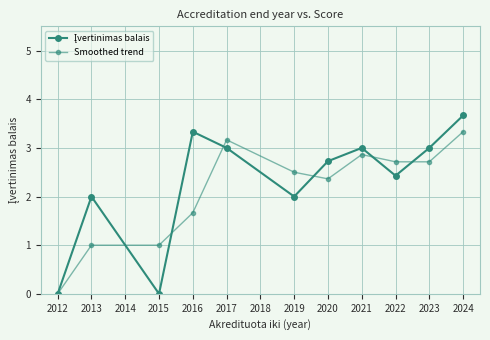

Between 2013 and 2017, which is larger?

2017